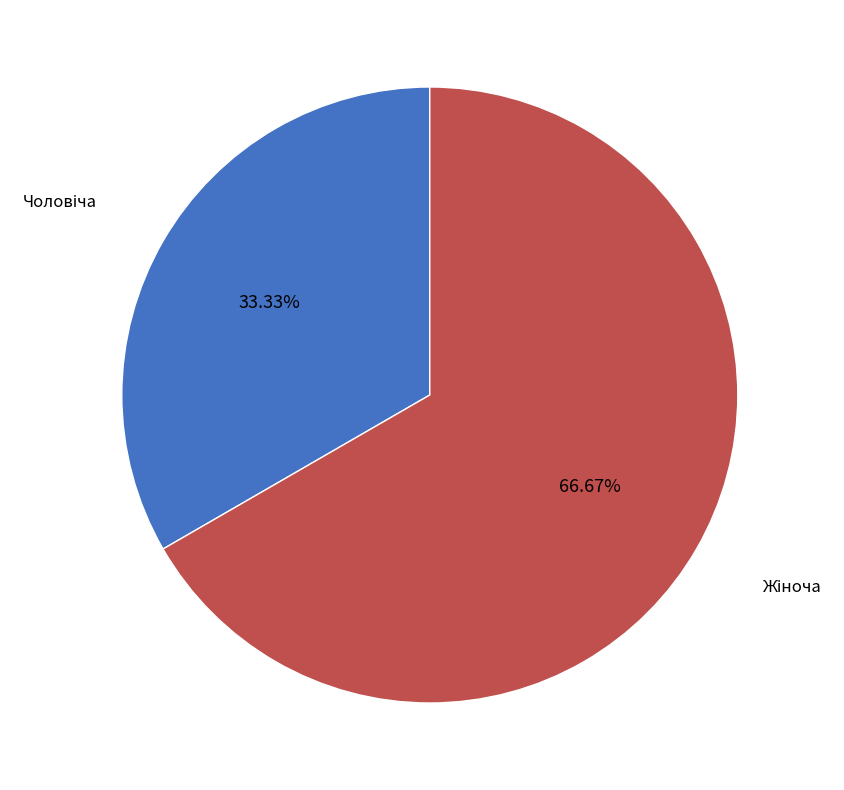

Does any single category account for the majority?

Yes